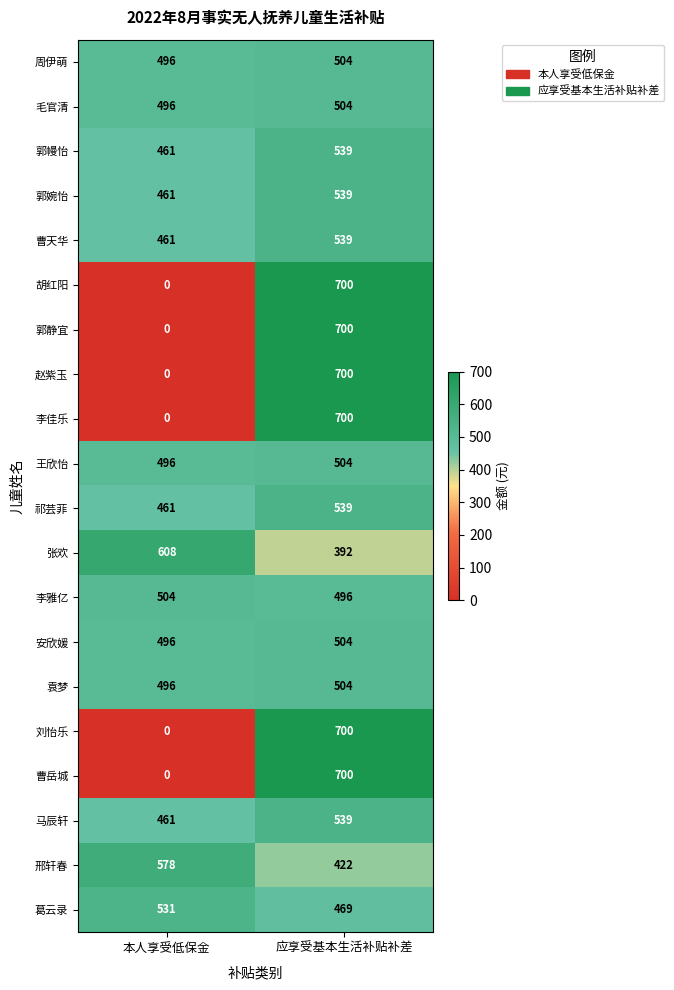

Which category has the lowest value across all series?

本人享受低保金